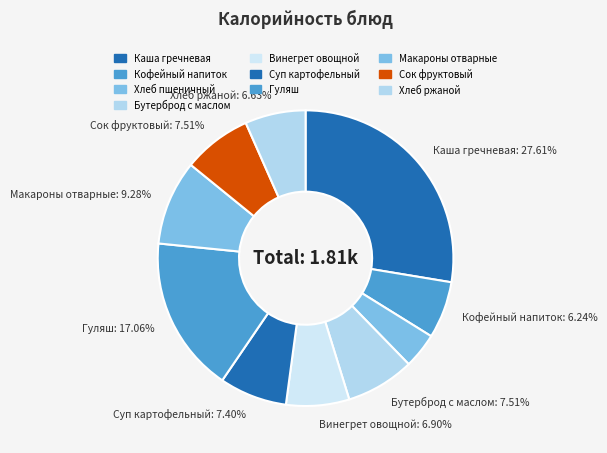

Is there any slice that represents more than half of the pie?

No